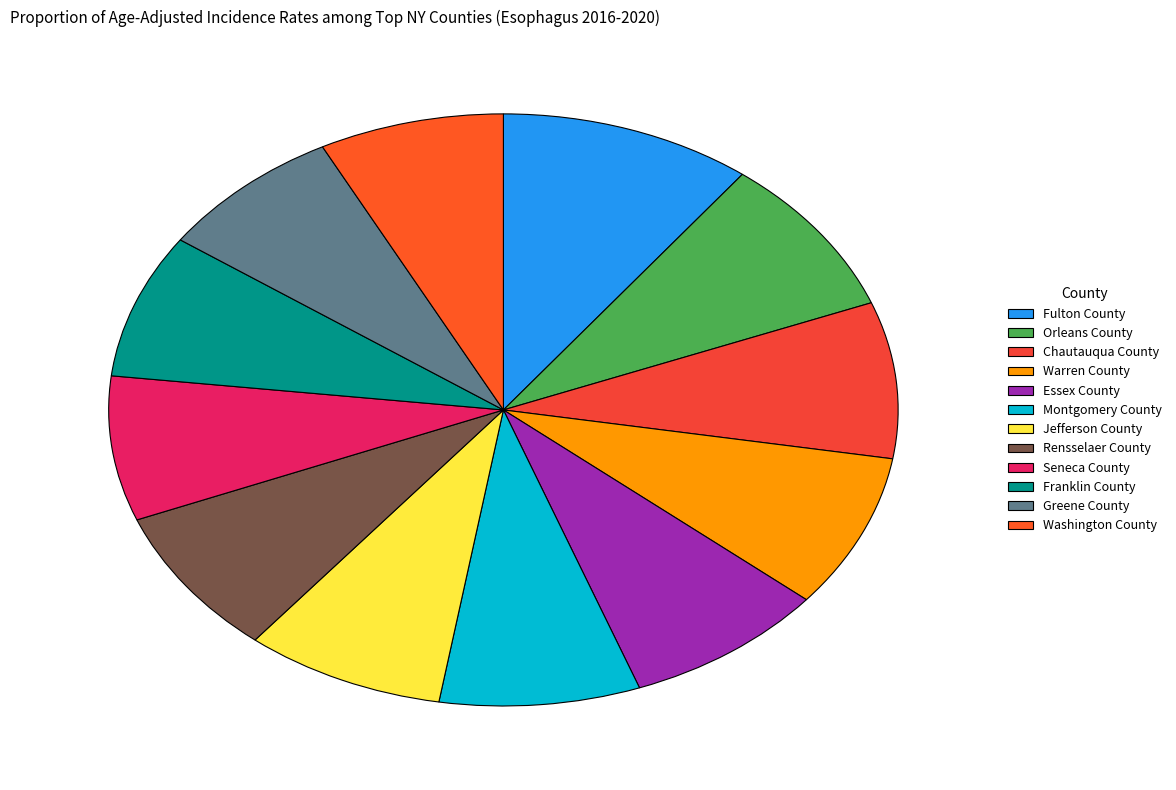

Does Greene County represent more than half of the total?

No